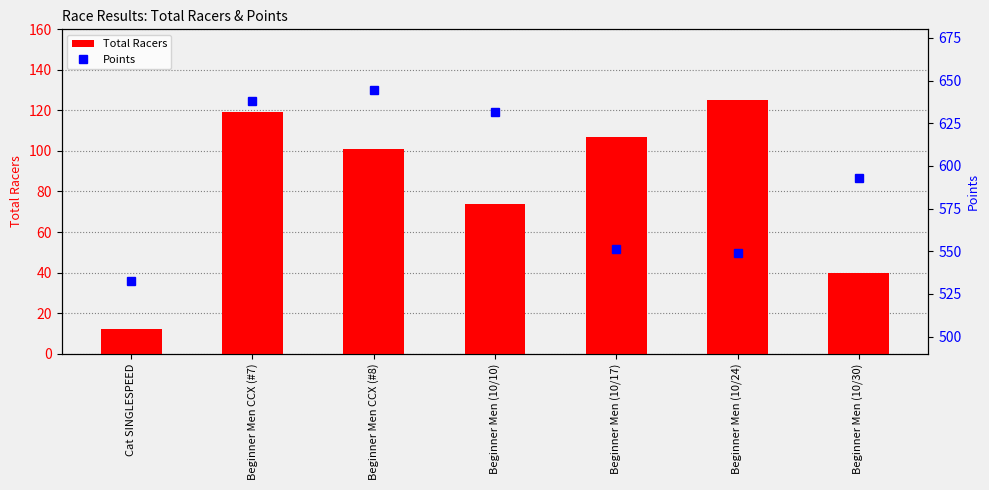

What is the lowest value of the Points series?

532.5